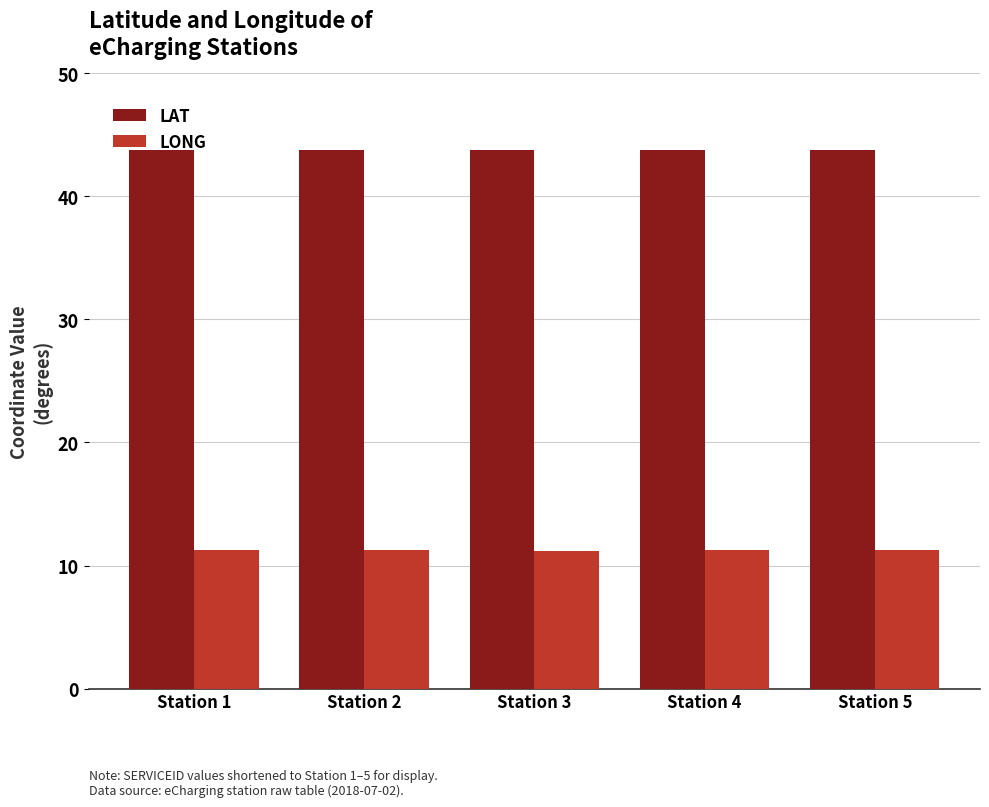

How many LAT values are between 43 and 44?

5